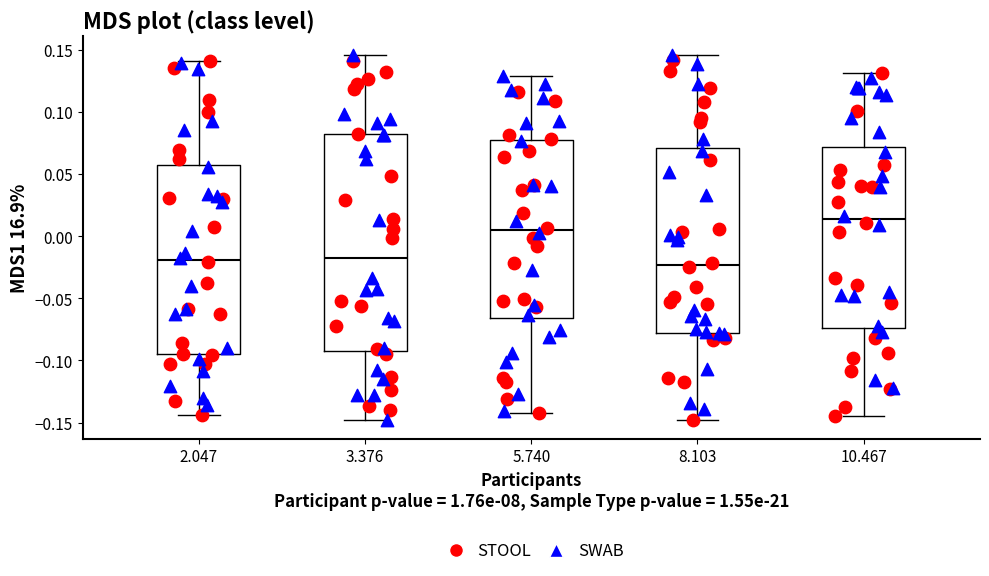

Where is the lower edge of the box at x = 2.047 on the y-axis? The values are not printed on the chart, so give them approximately, as read against the axis.

-0.095